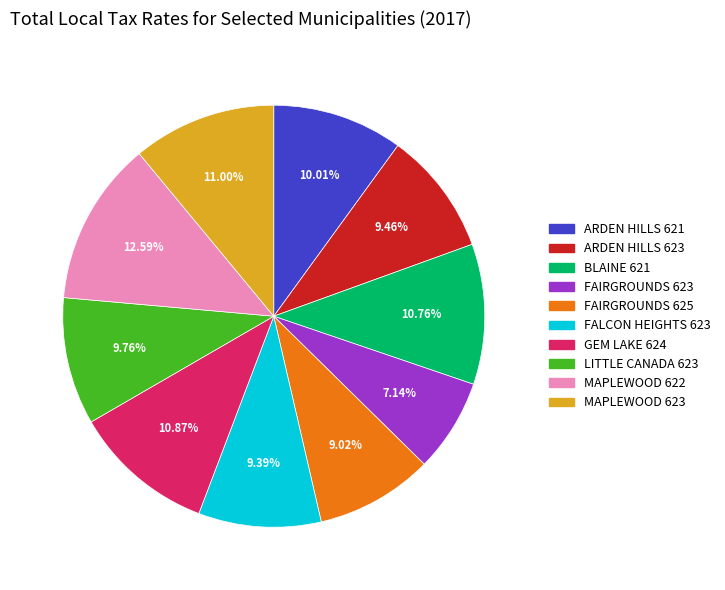

Is it true that FALCON HEIGHTS 623 is 9% of the pie?

True